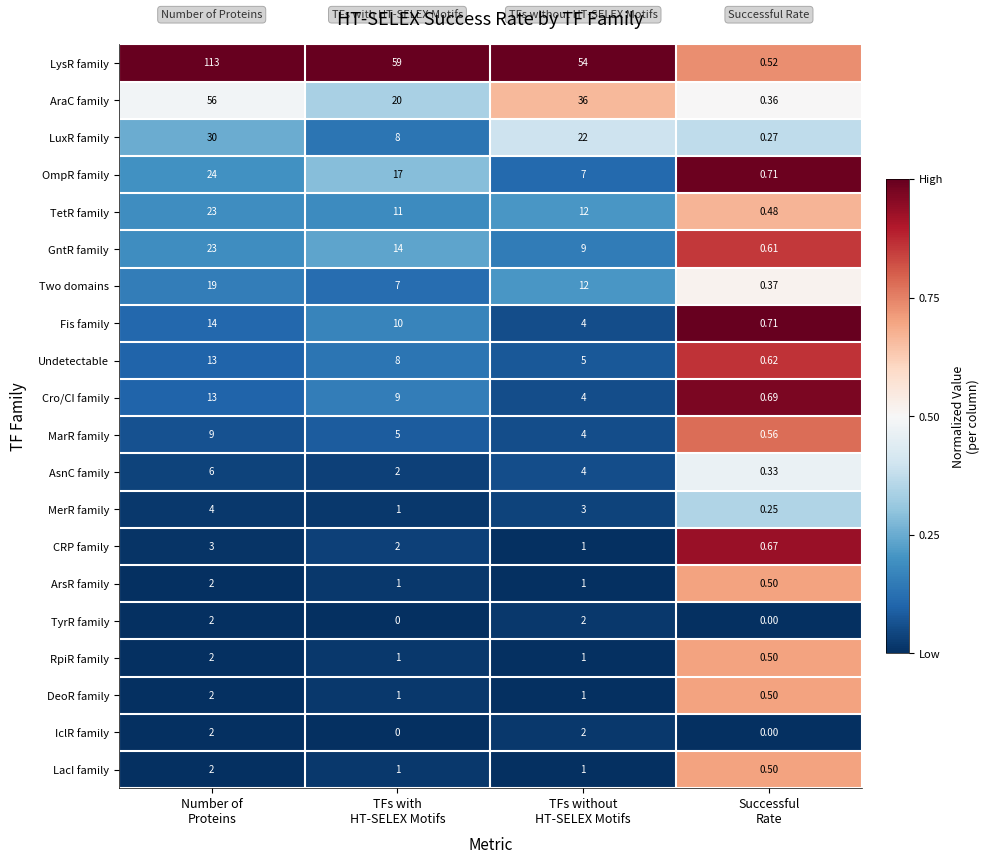

Which series has the largest range (max minus min)?

LysR family